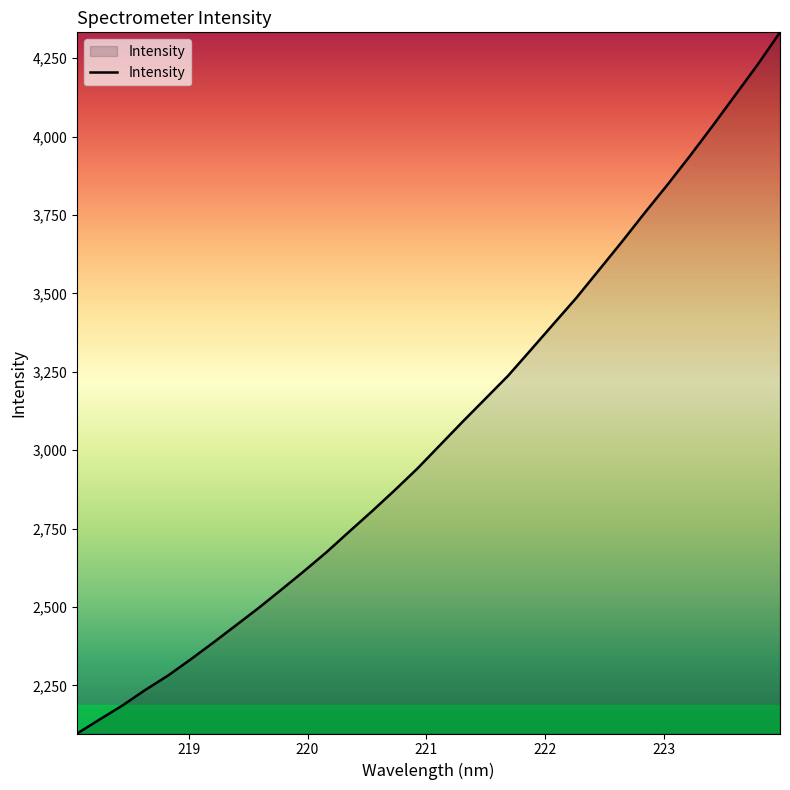

What is the greatest value displayed?

4332.5